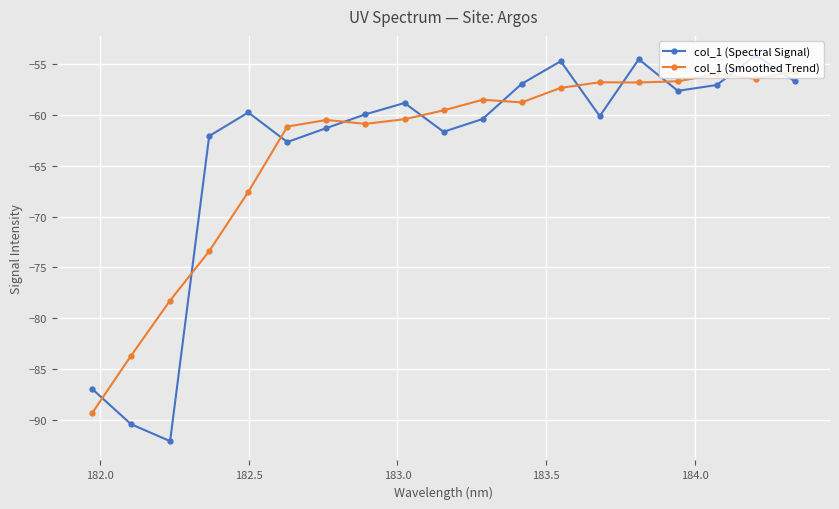

What is the greatest value displayed?

-54.1